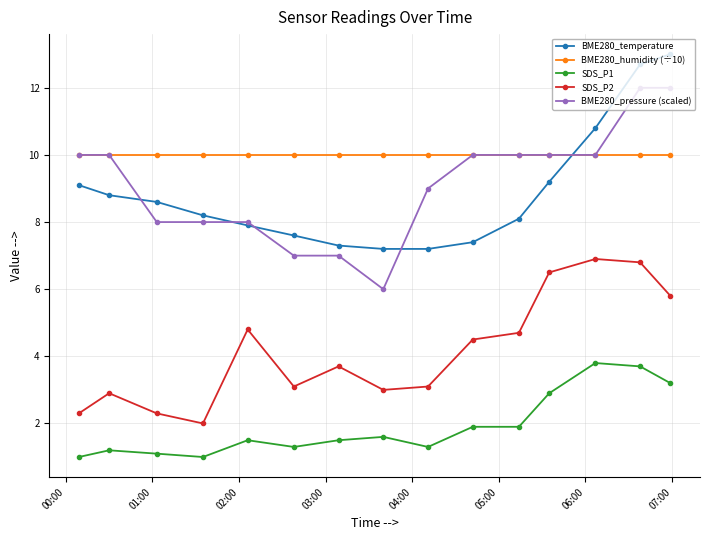

What is the minimum value shown in the chart?

1.0